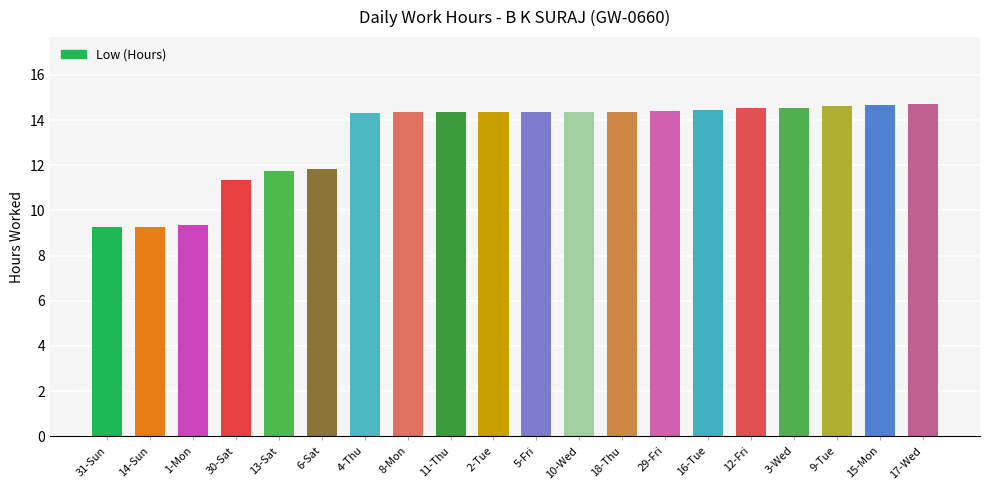

True or false: the data shows 14.4 at 29-Fri.

True